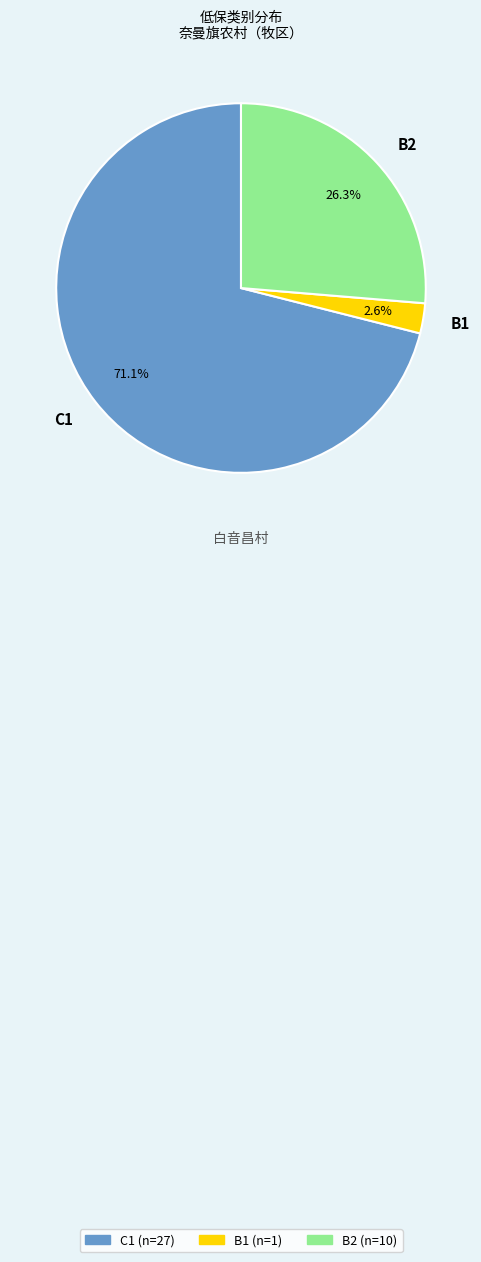

Which slice is the smallest?

B1